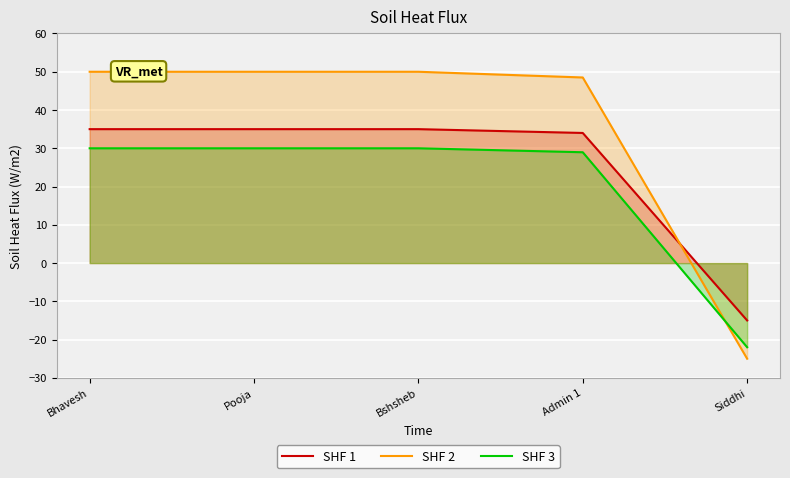

The value of SHF 2 at Bshsheb is 50.0. True or false?

True